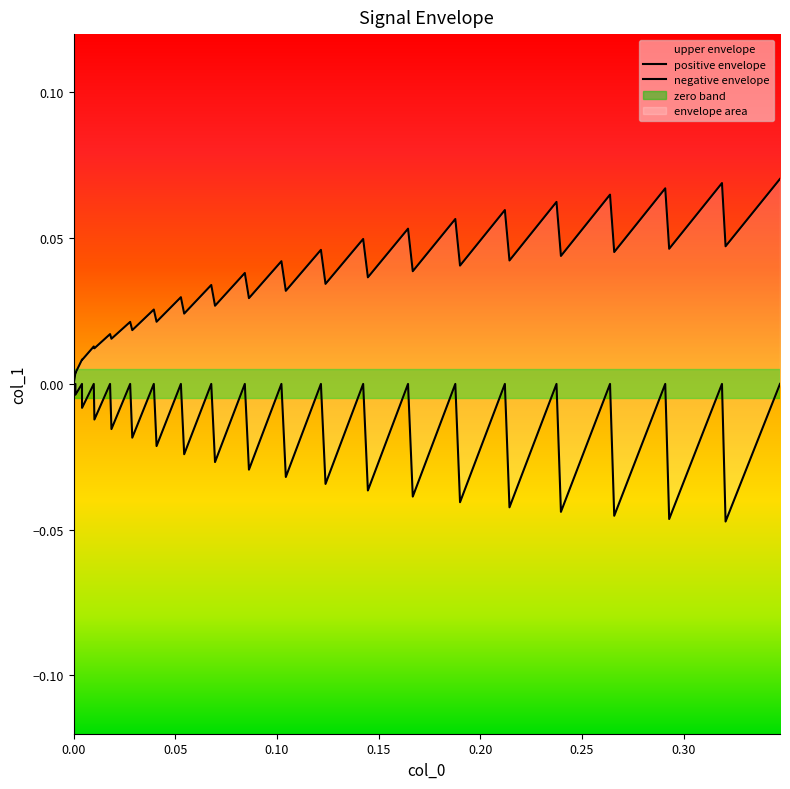

True or false: positive envelope and negative envelope intersect in this chart.

False